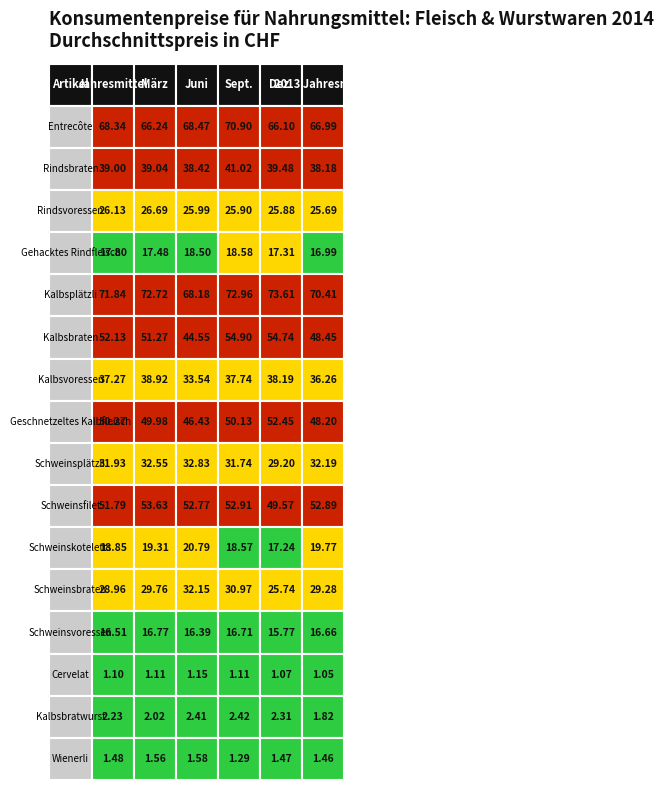

How many data points in Rindsbraten are less than 39?

2